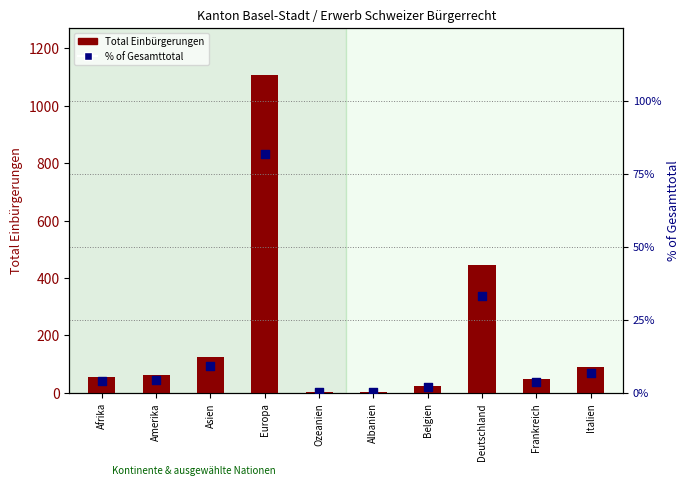

What is the total value across all series at Afrika?

58.0